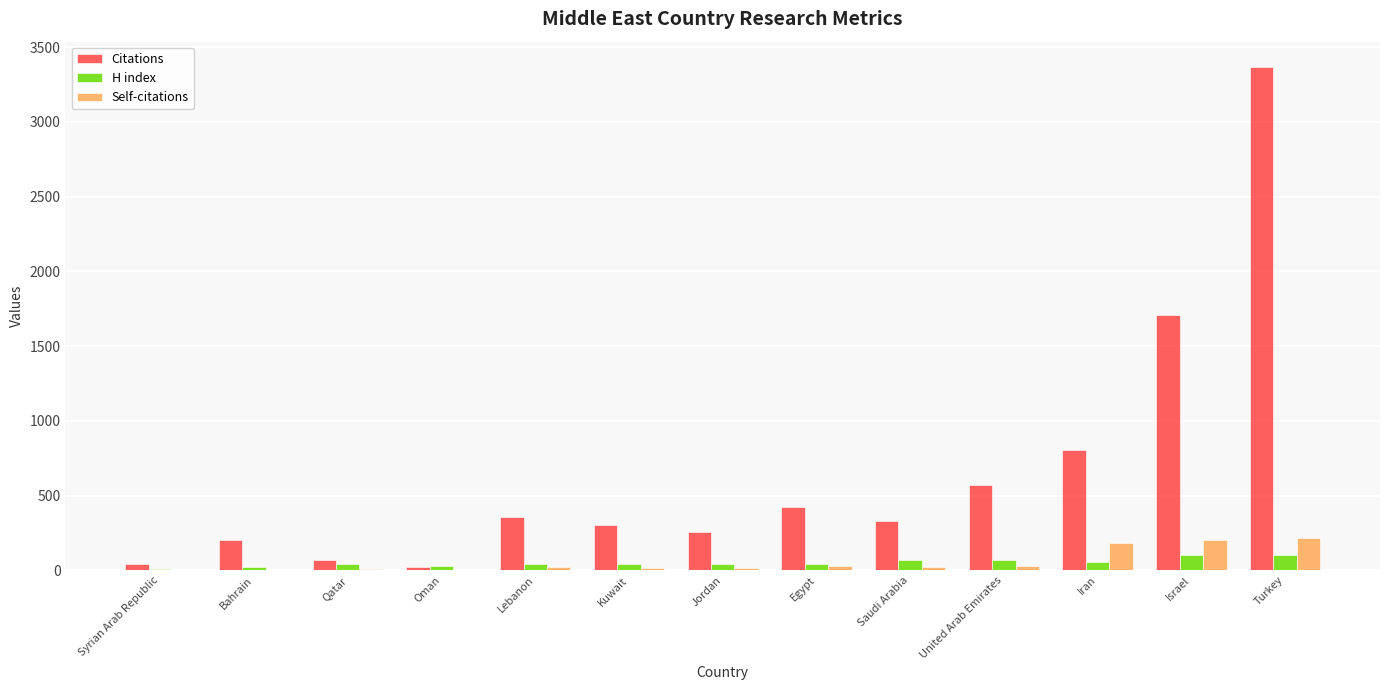

What is the highest value of the Citations series?

3368